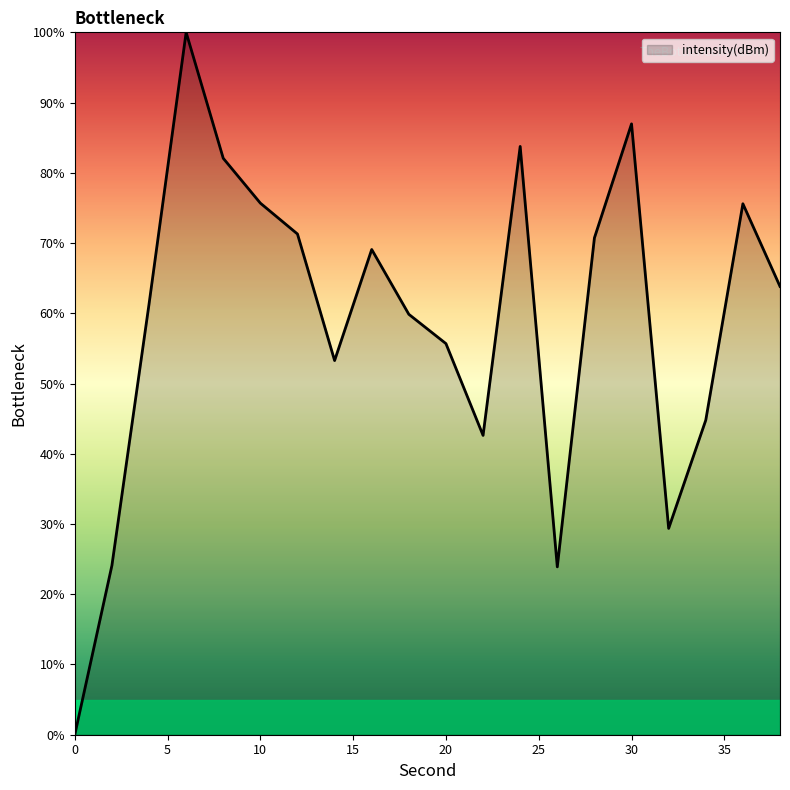

How many values are above zero?

19